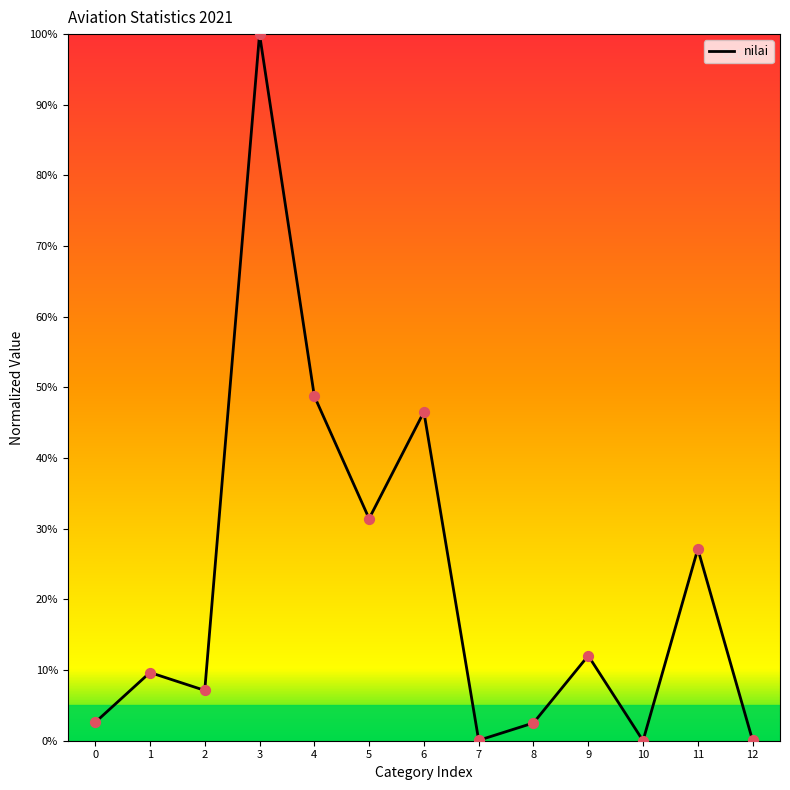

Which has a higher value, 10 or 1?

1